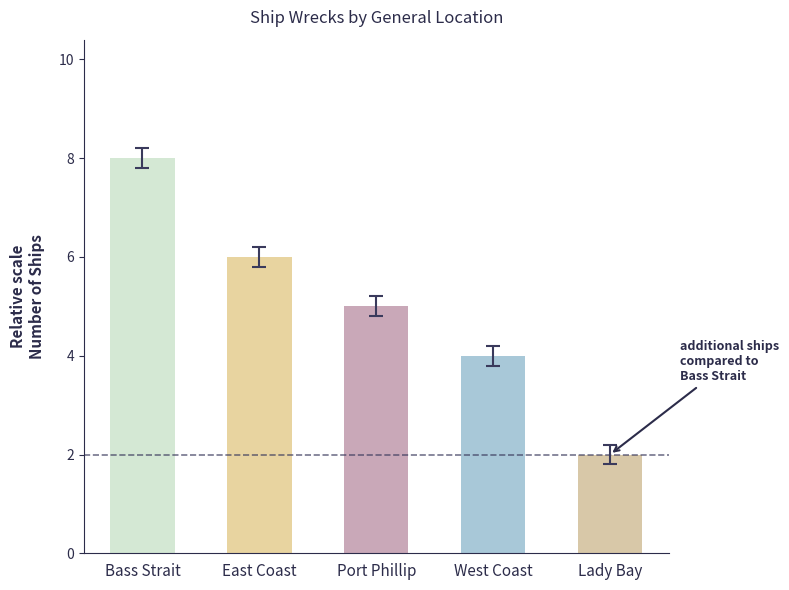

List the labels in order of value, largest first.

Bass Strait, East Coast, Port Phillip, West Coast, Lady Bay